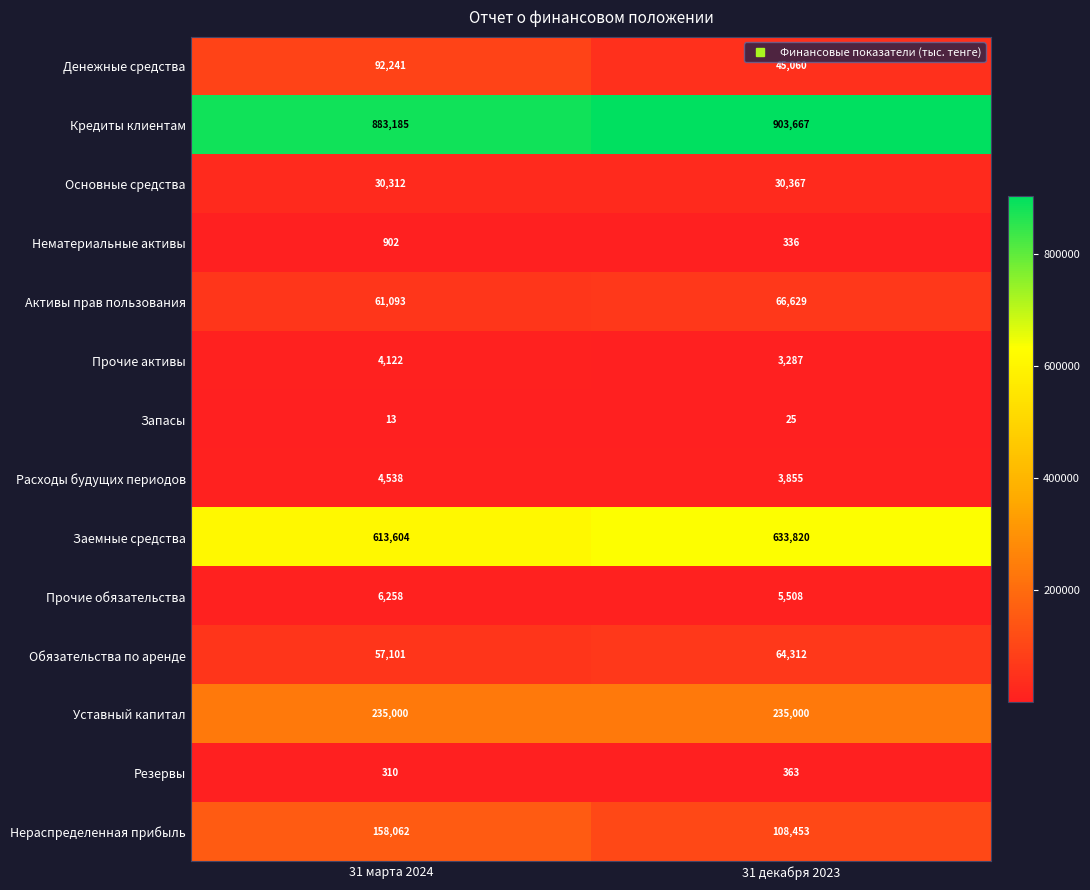

Is it true that Уставный капитал equals 235000 at 31 декабря 2023?

True